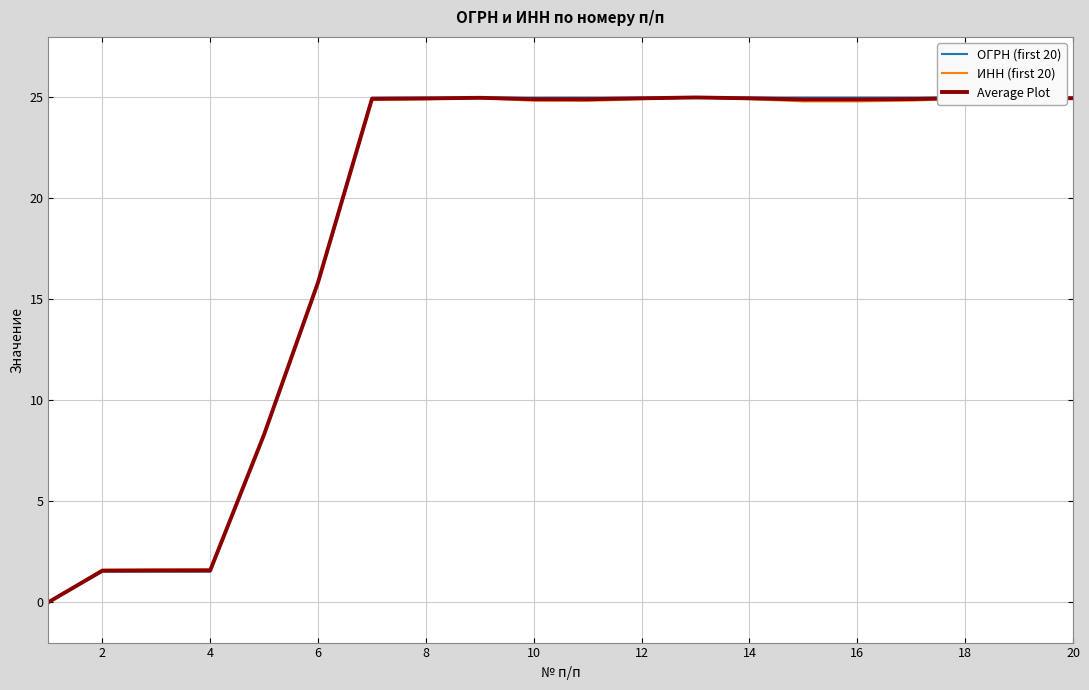

Does the chart have visible grid lines?

Yes